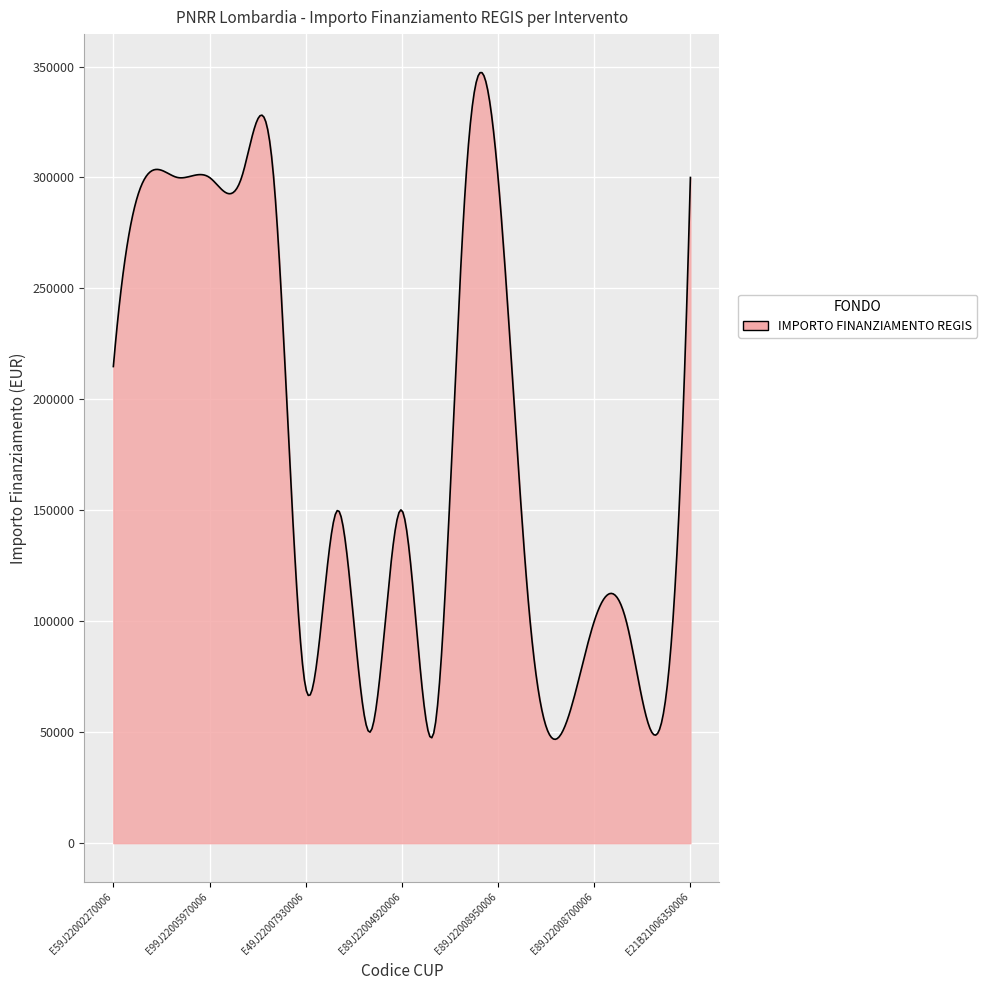

What is the difference between the maximum and minimum values?

300450.4